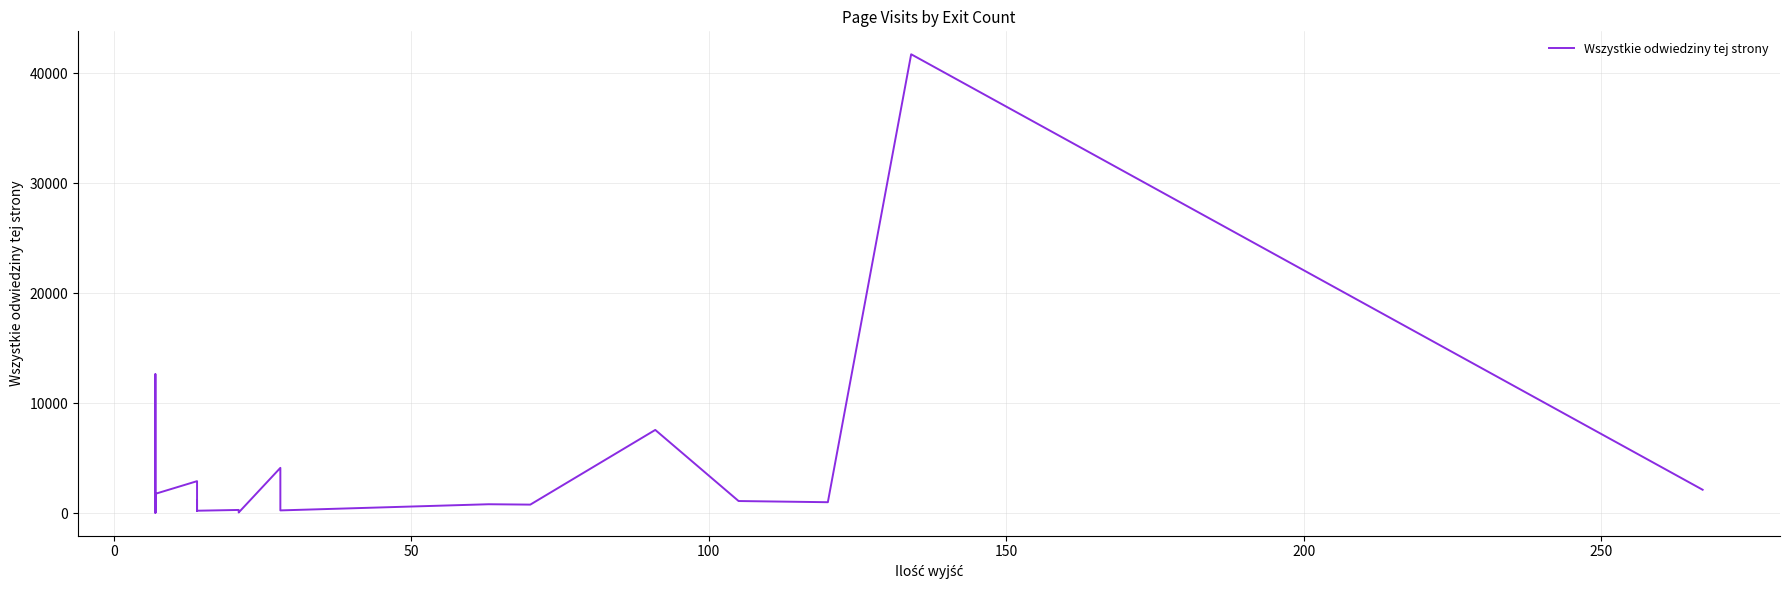

What is the difference between the values at 35 and 100?

7440